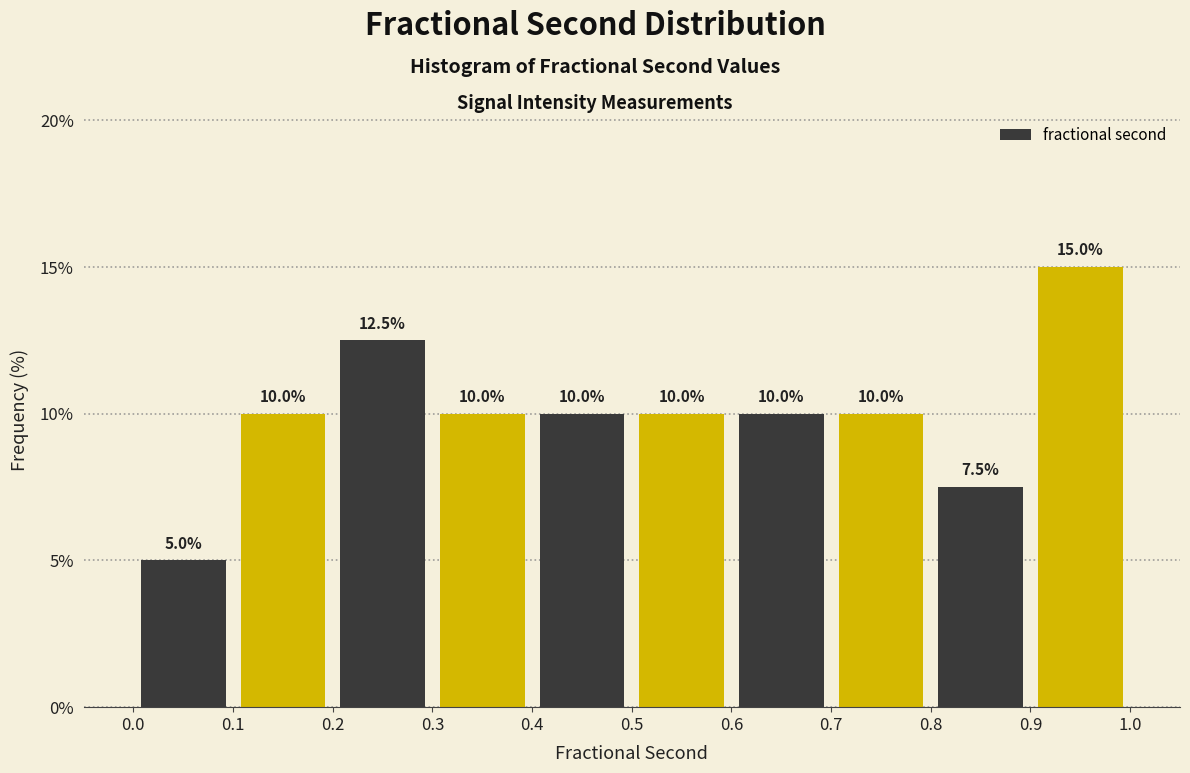

Over which range of the x-axis is the bar tallest?

0.9 to 1.0